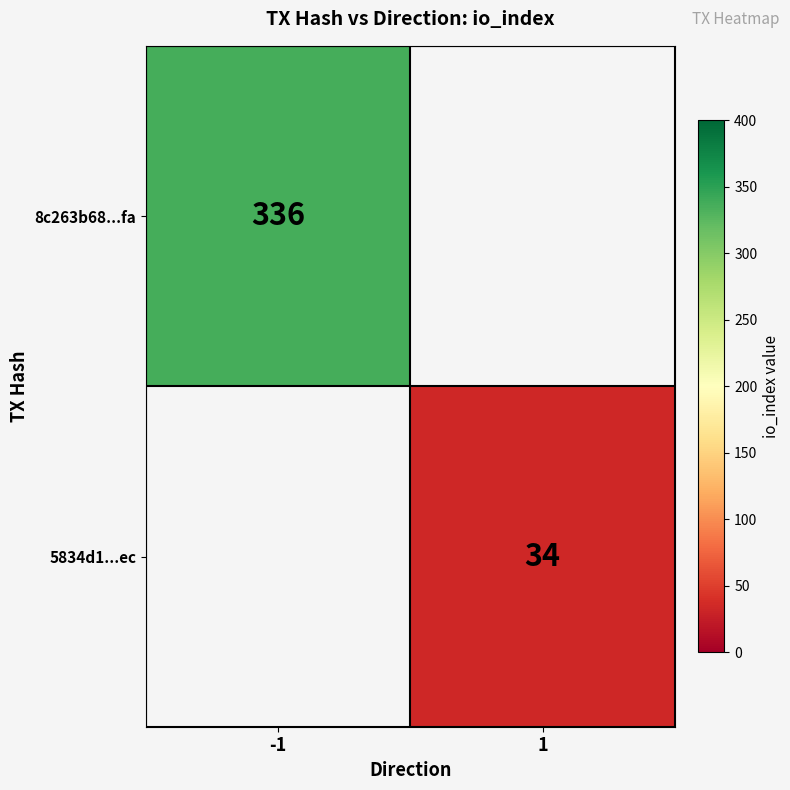

The 8c263b68...fa series shows 573 at -1. True or false?

False